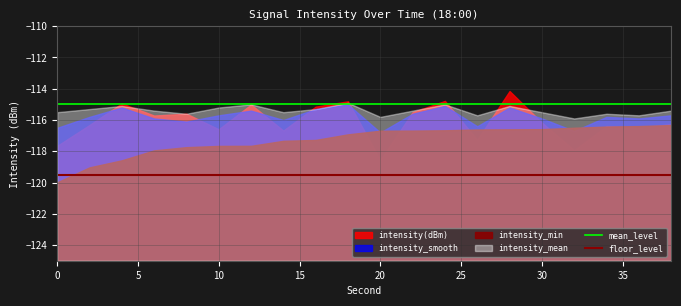

Read the floor_level value at 5.

-119.5